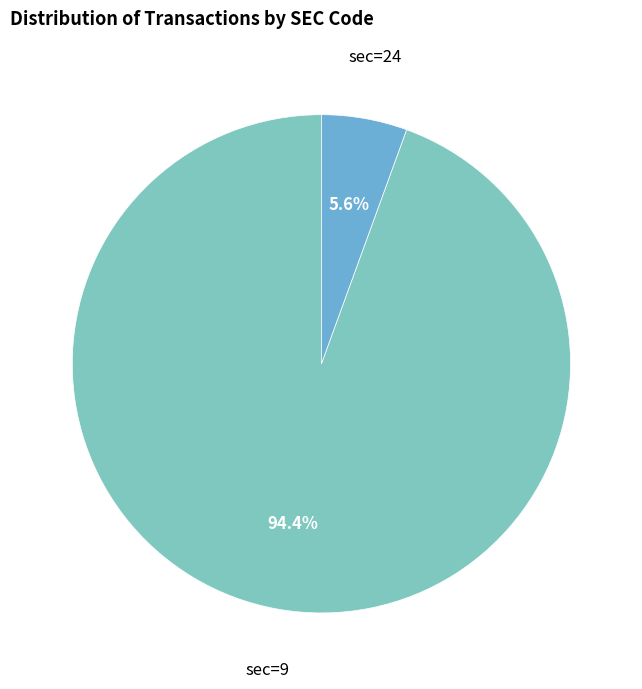

What percentage is NOT represented by sec=24?

94.4%